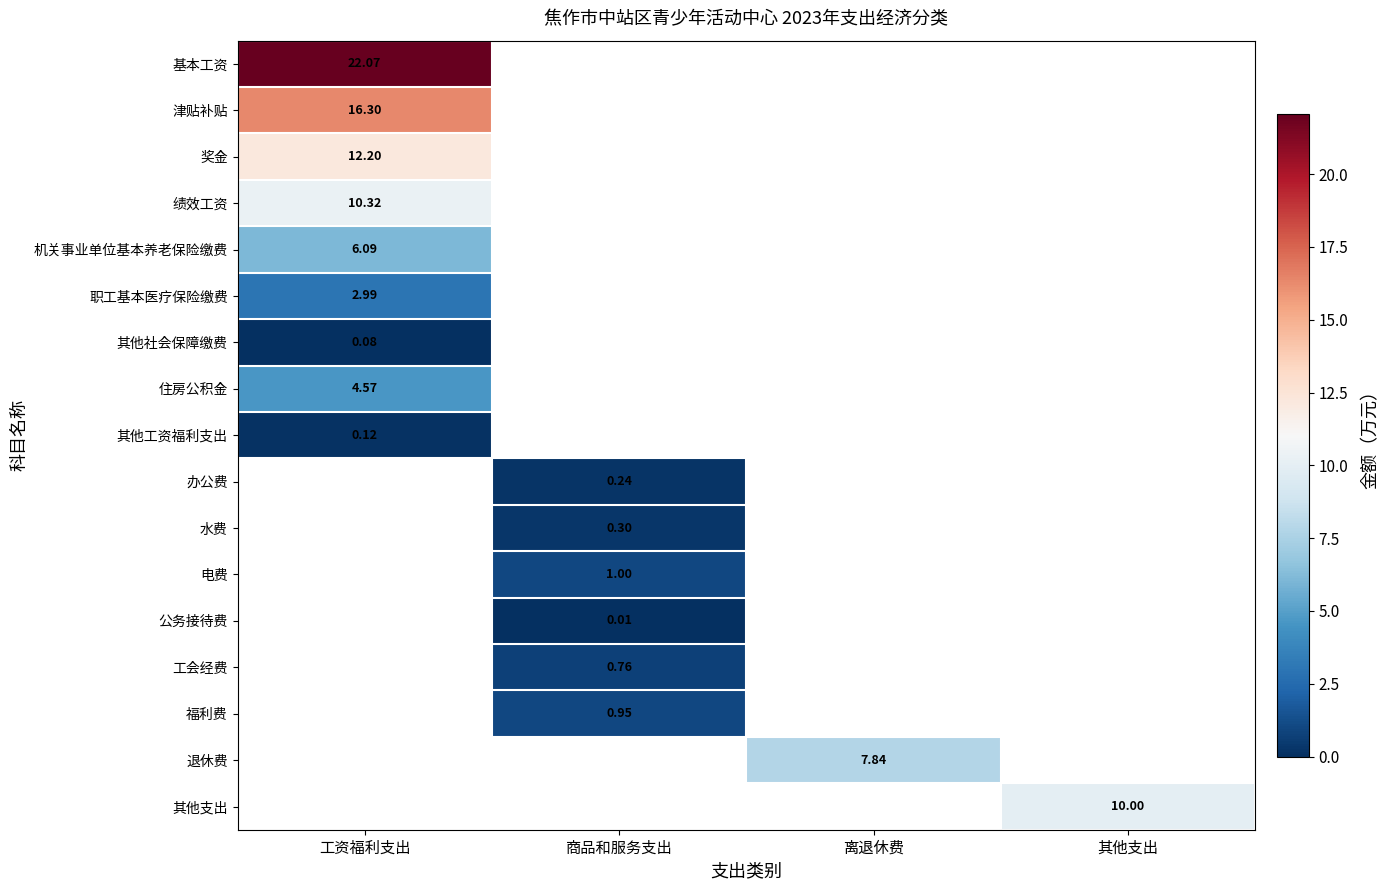

Count the number of categories in the chart.

4